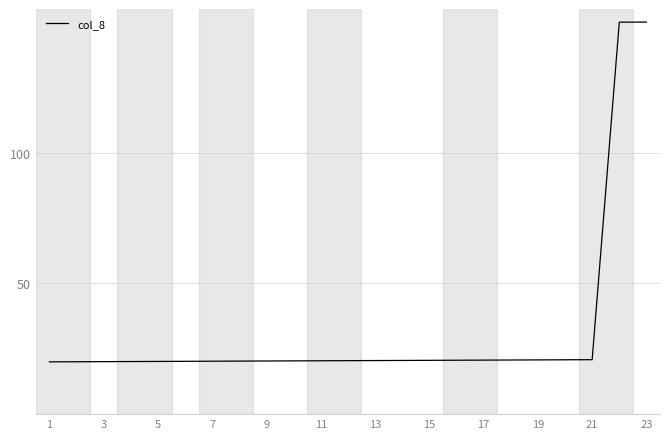

What is the greatest value displayed?

150.0